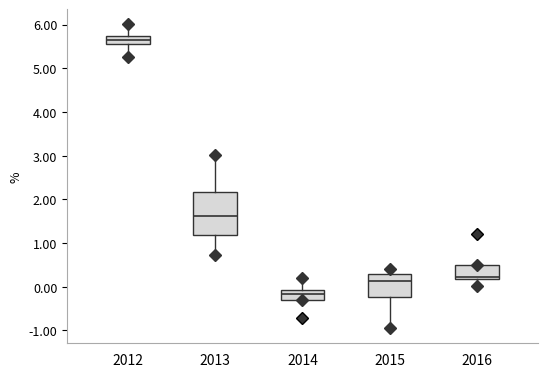

Reading left to right, transcribe this box plot: for each box, give where its median line is, the range the box spans, and where its two whiskers end, as read against the y-axis. The values are not printed on the chart, so give them approximately, as read against the axis.

2012: median 5.7 (inside the box), box 5.6 to 5.7, whiskers 5.3 to 6.0
2013: median 1.6, box 1.2 to 2.2, whiskers 0.7 to 3.0
2014: median -0.2, box -0.3 to -0.1, whiskers -0.3 to 0.2
2015: median 0.1, box -0.2 to 0.3, whiskers -0.9 to 0.4
2016: median 0.2 (just above the box's lower edge), box 0.2 to 0.5, whiskers 0.0 to 0.5